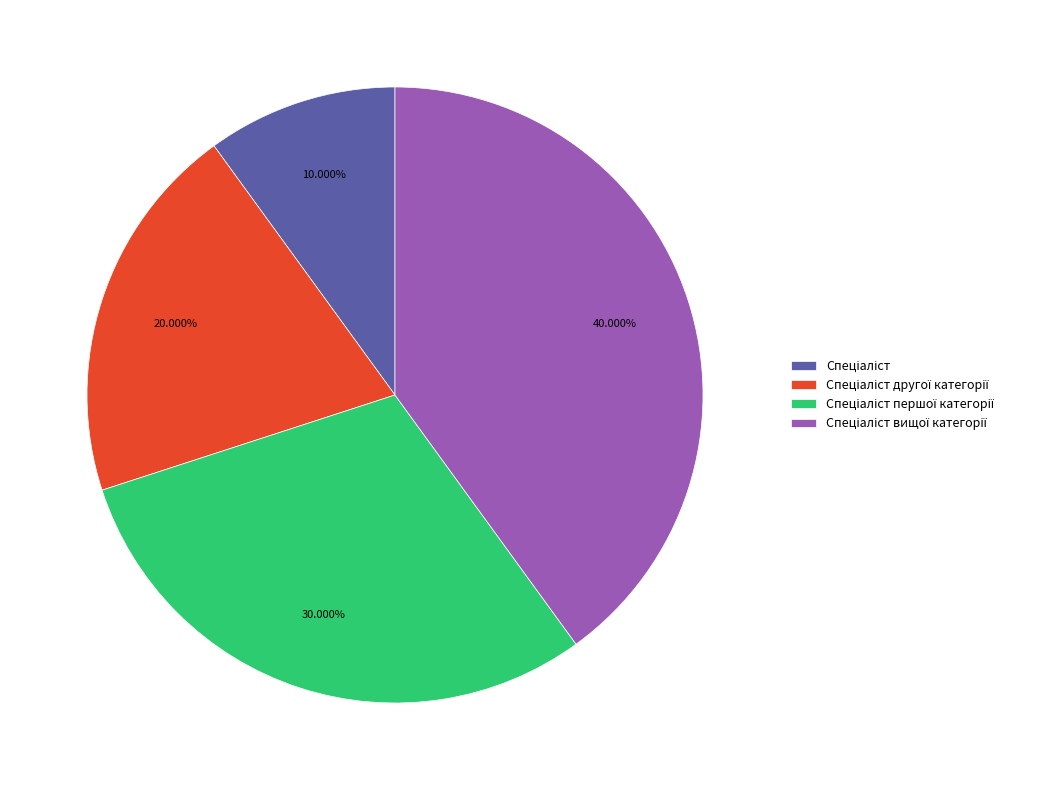

Does any single category account for the majority?

No